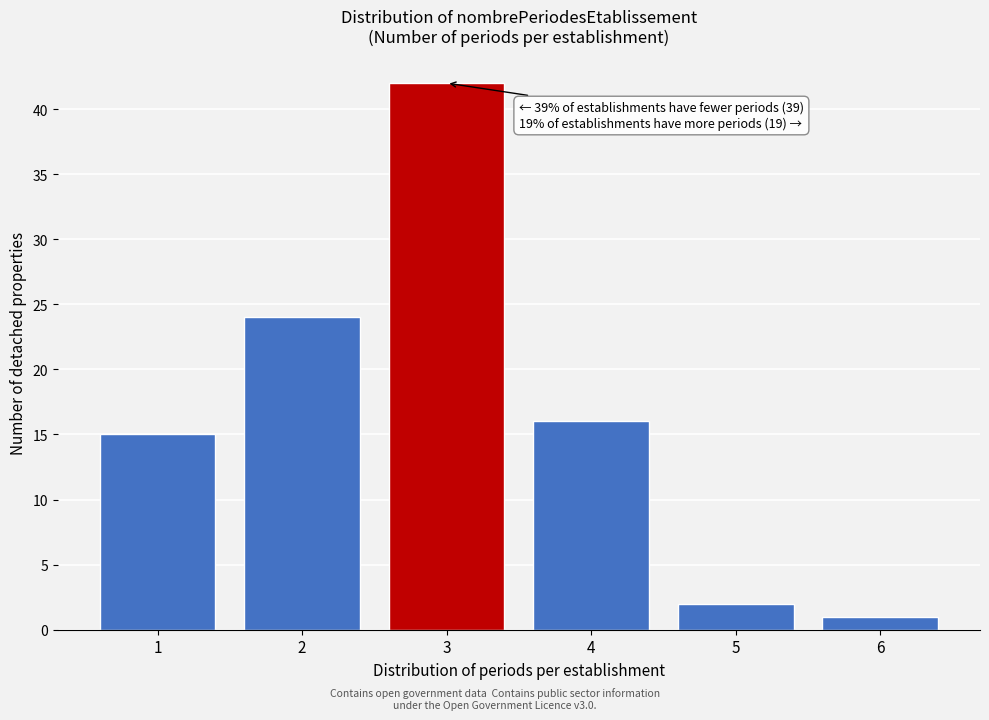

Reading left to right, what are all the values shown in this chart?

15	24	42	16	2	1